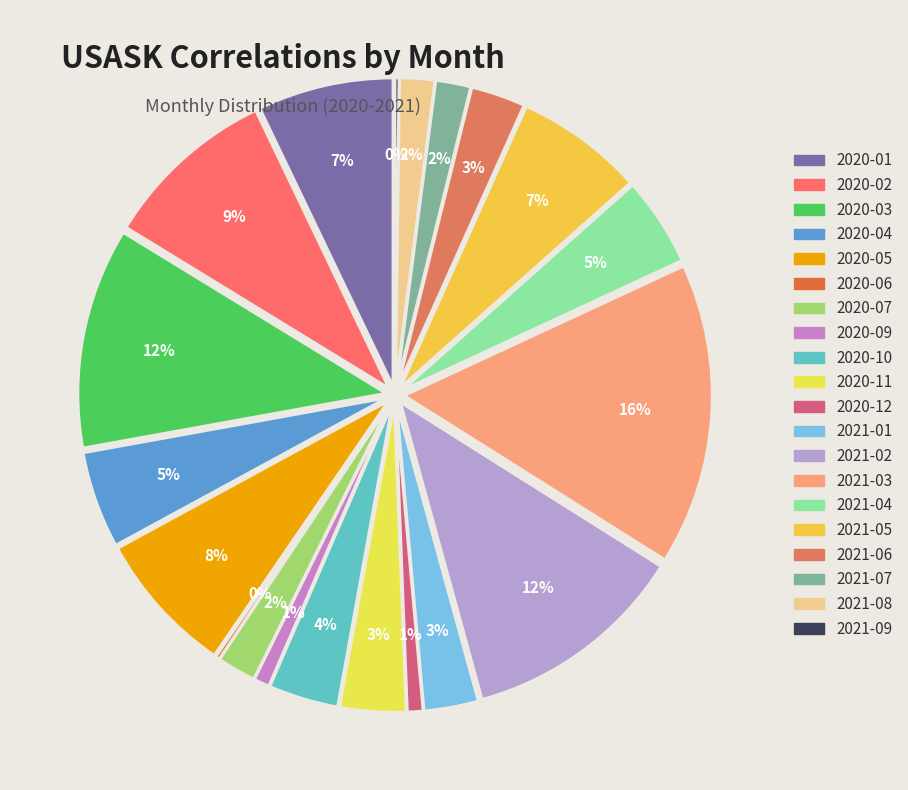

True or false: 2021-05 accounts for 20% of the total.

False